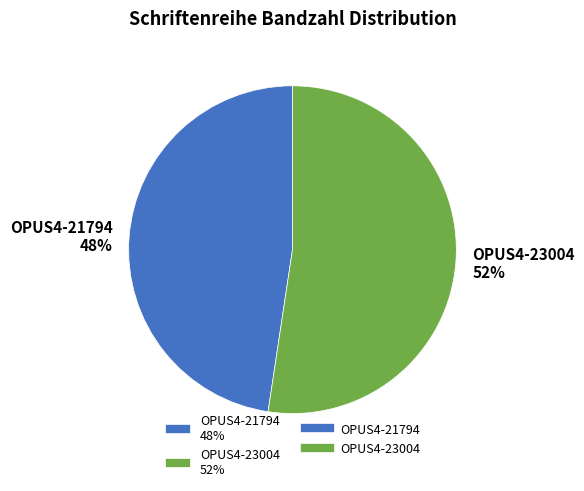

Which category has the biggest portion of the pie?

OPUS4-23004